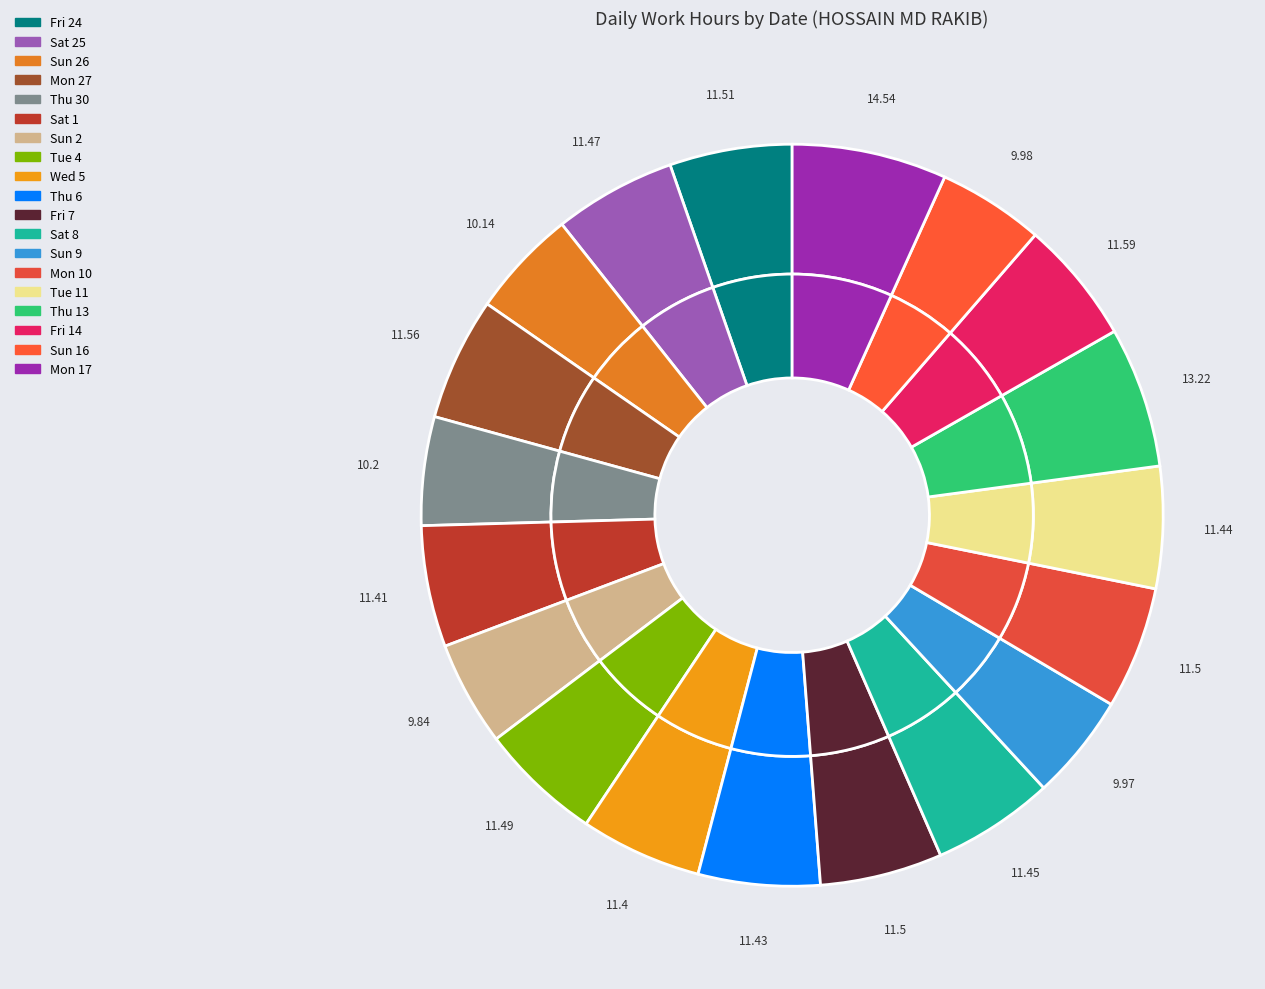

Does Sun 16 represent more than half of the total?

No